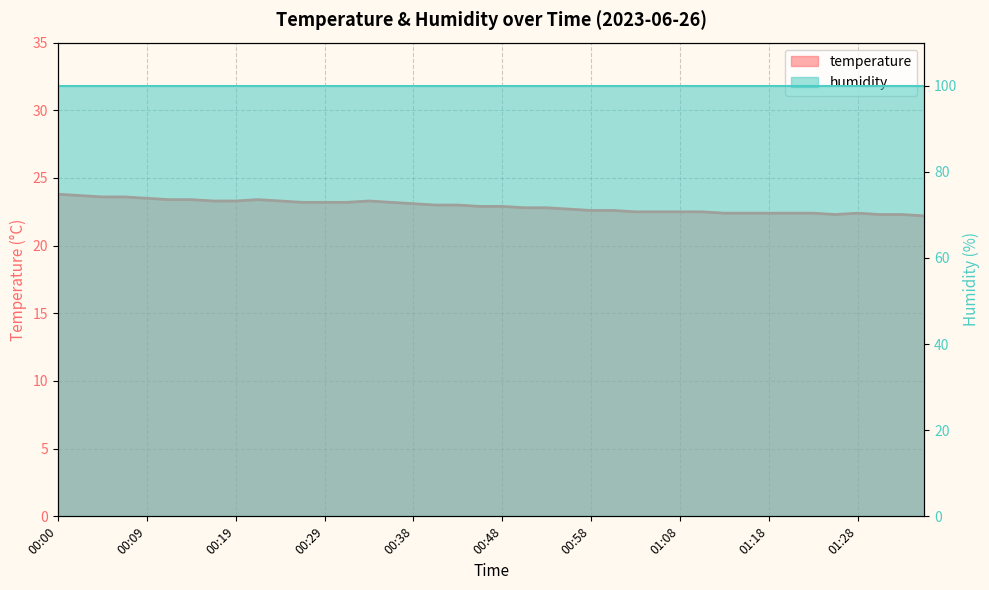

What position from the right is 00:51?

19